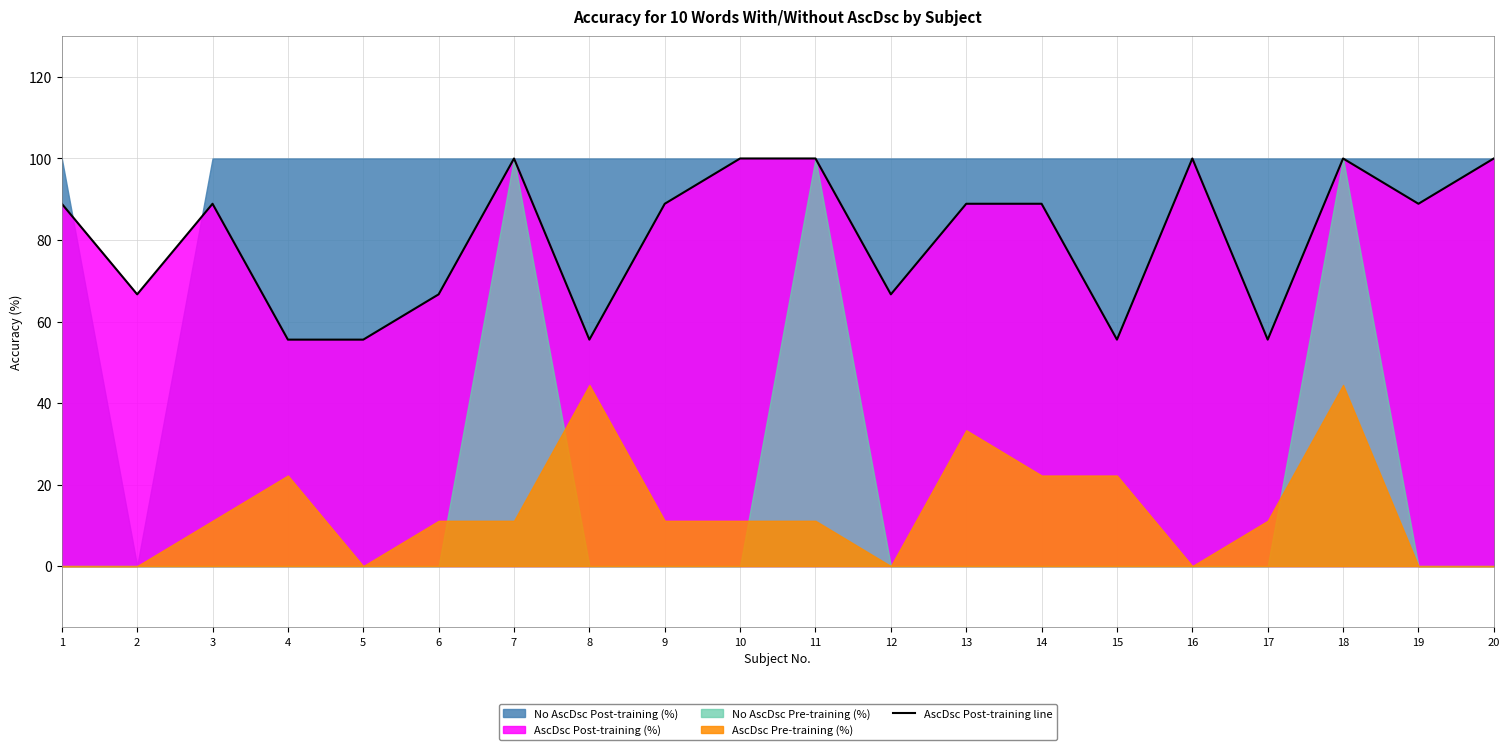

At which category does the chart reach its peak across all series?

7